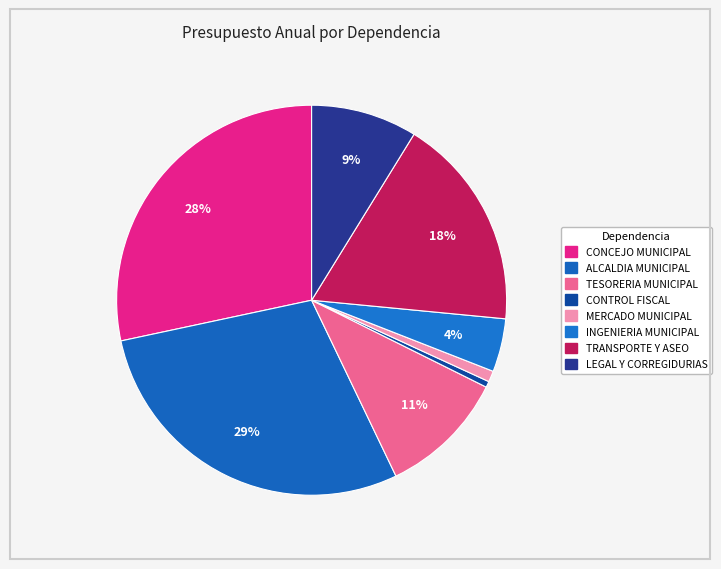

Is it true that TRANSPORTE Y ASEO is 18% of the pie?

True